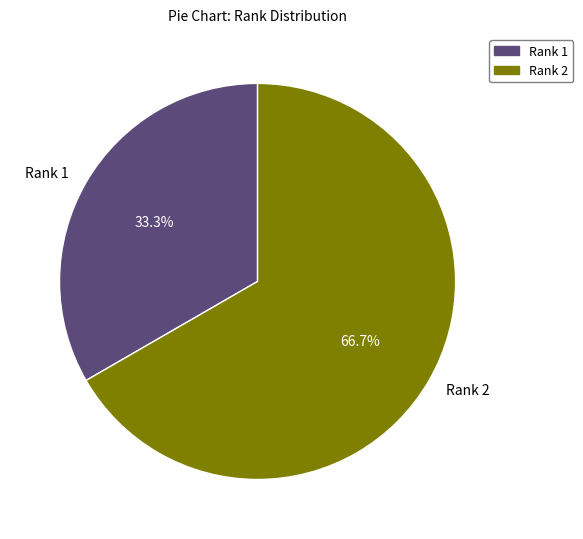

The Rank 2 slice represents 67% of the pie. True or false?

True